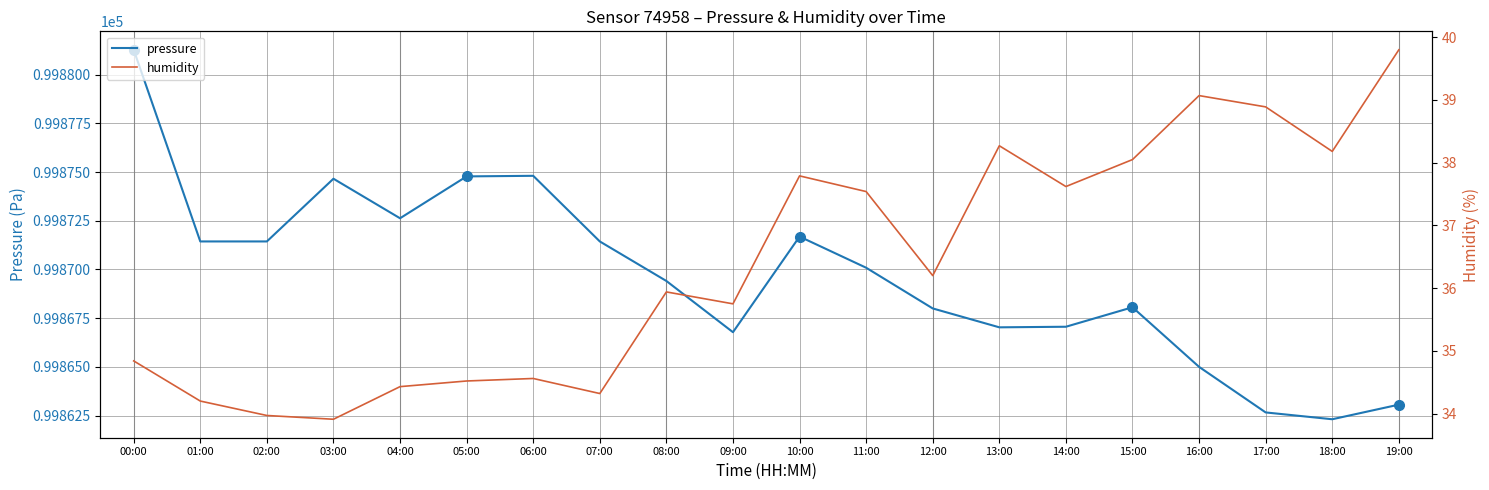

What is the difference between the maximum and minimum values in the pressure series?

19.0